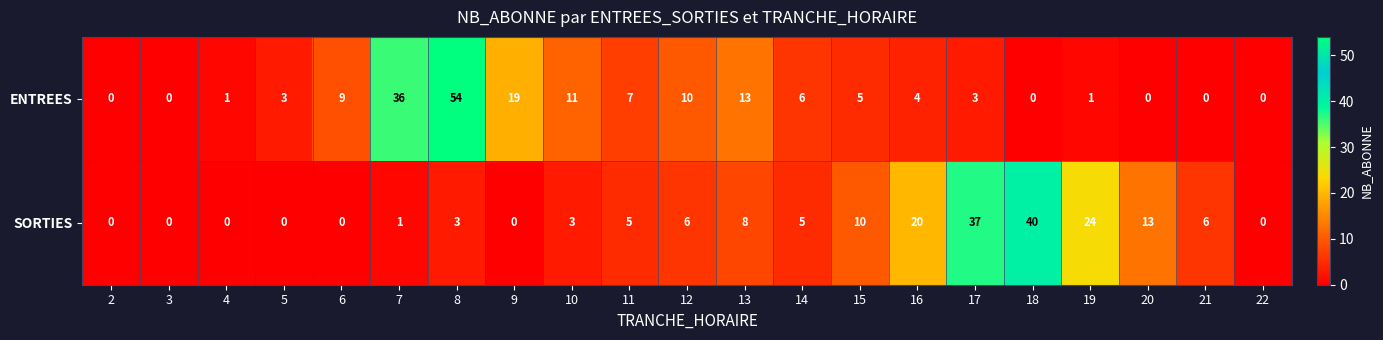

At which category is the sum across all series the highest?

8